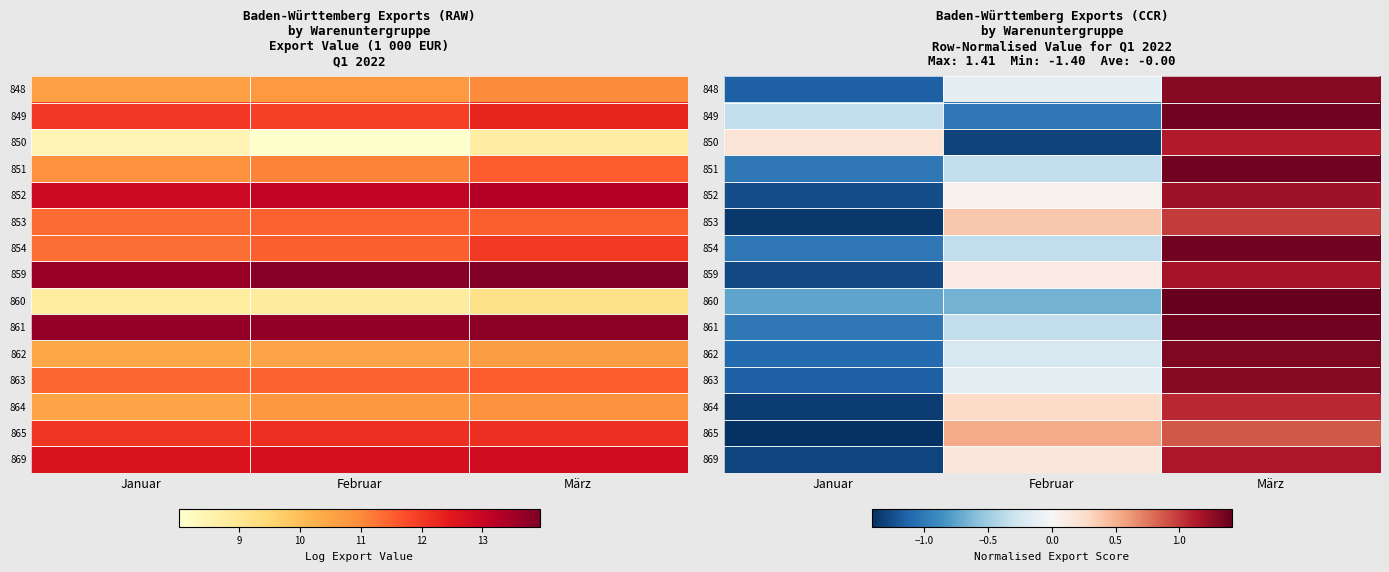

What is the highest value of the 849 series?

1.4